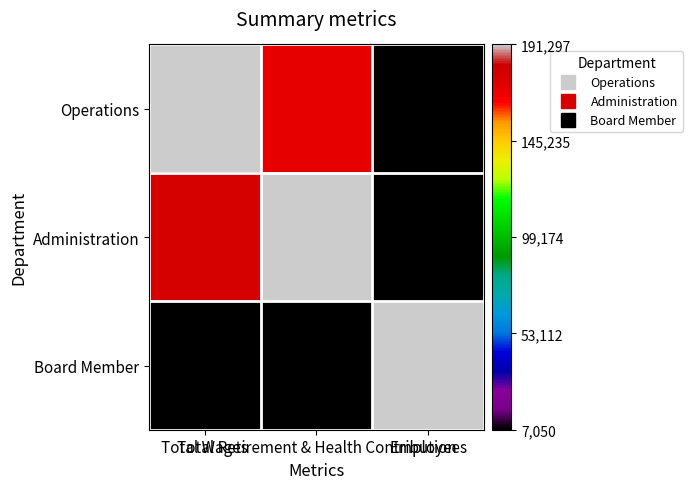

Reading right to left, transcribe all the data shown in this chart.

Operations: Employees=0.0	Total Retirement & Health Contribution=0.9	Total Wages=1.0
Administration: Employees=0.0	Total Retirement & Health Contribution=1.0	Total Wages=0.9
Board Member: Employees=1.0	Total Retirement & Health Contribution=0.0	Total Wages=0.0